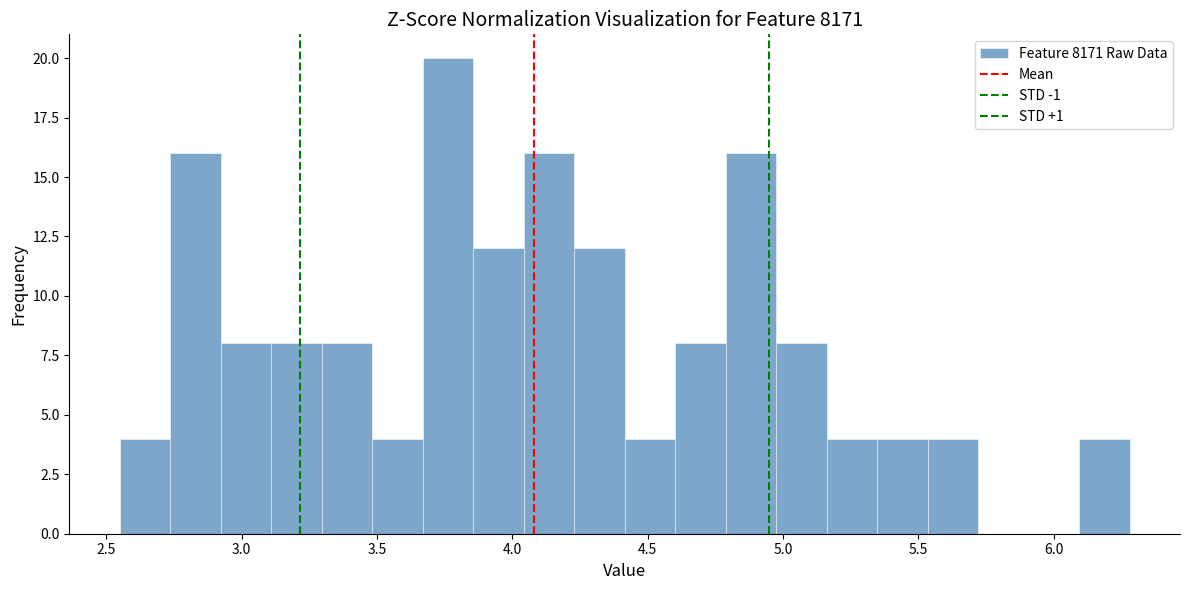

Around what value on the x-axis is the tallest bar? Give the approximate position of its centre, as read against the axis.

3.75